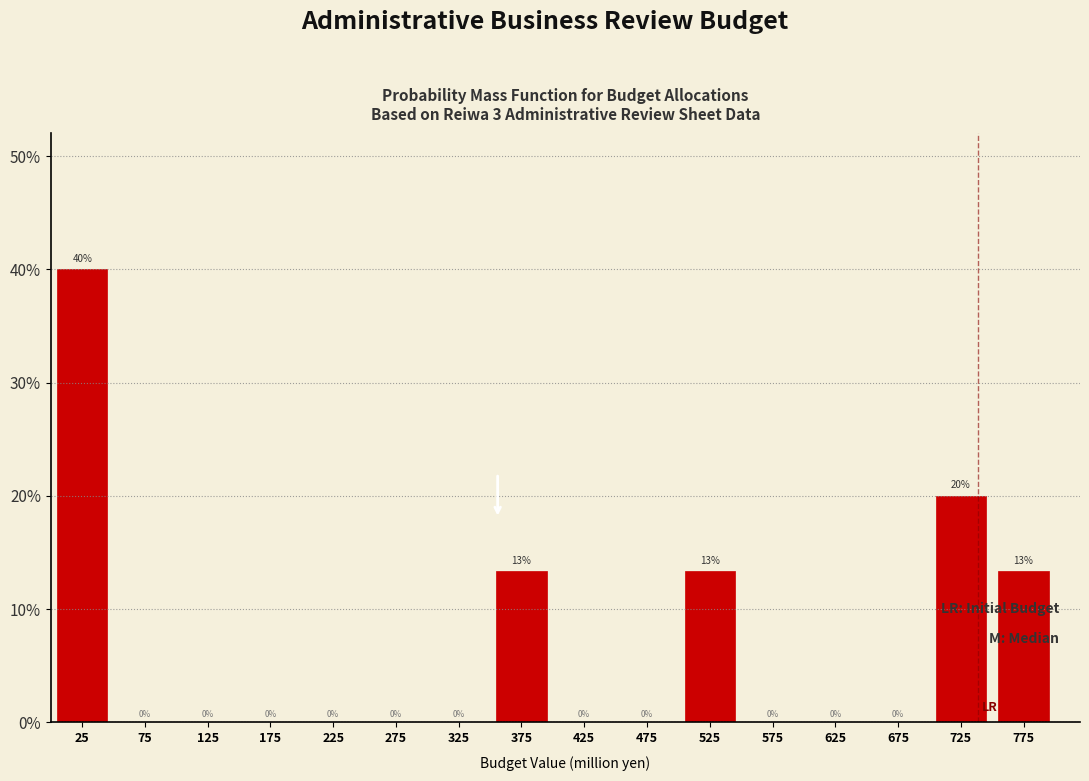

Which range on the x-axis has the tallest bar?

0 to 50